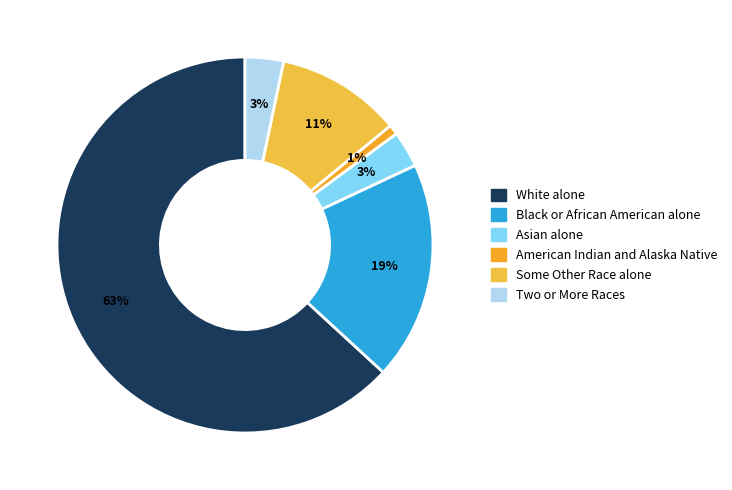

The Two or More Races slice represents 16% of the pie. True or false?

False